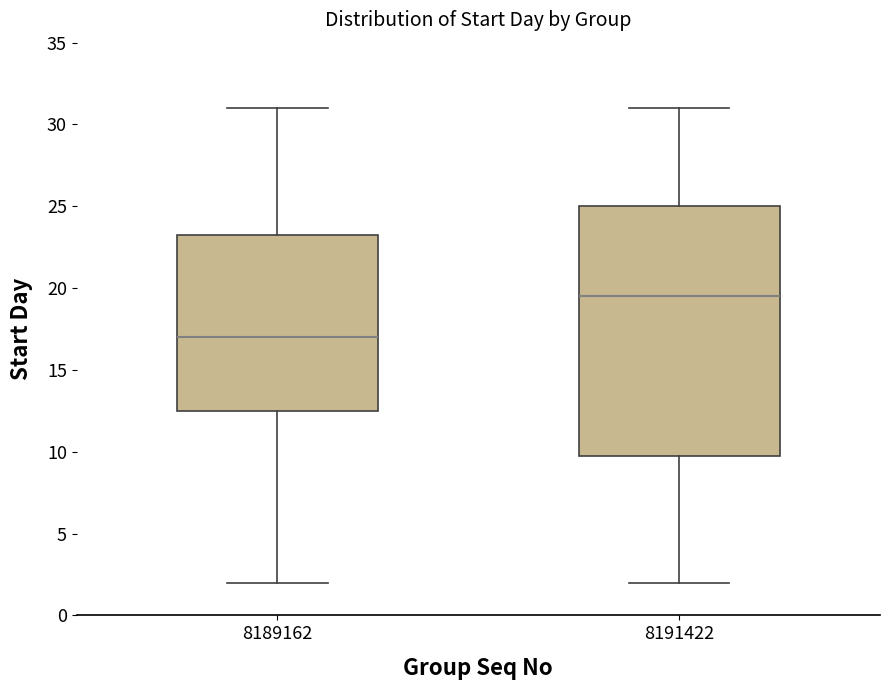

Where does the lower whisker of the box at x = 8191422 end on the y-axis? The values are not printed on the chart, so give them approximately, as read against the axis.

2.0